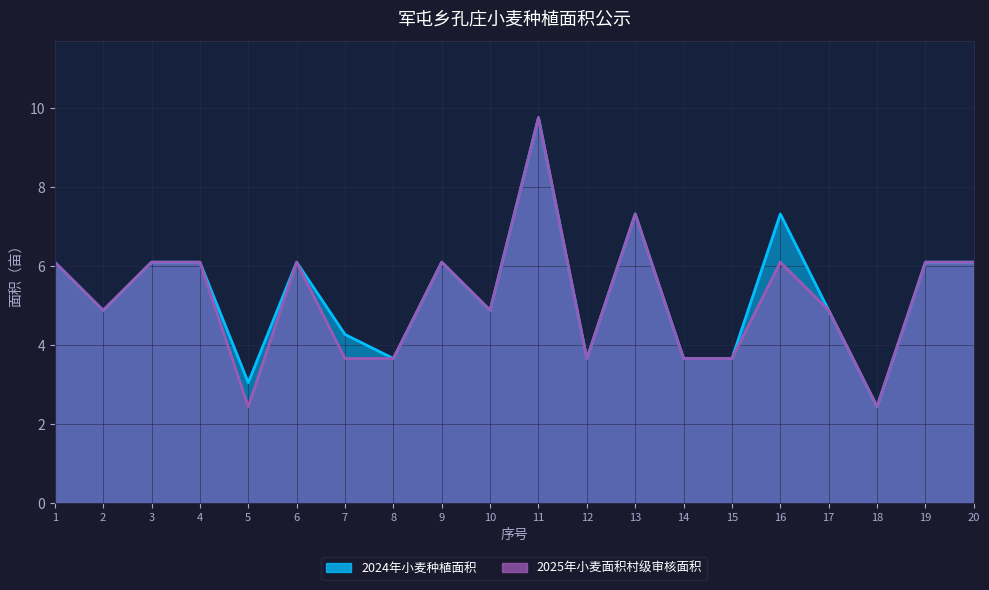

At which category is the sum across all series the highest?

11